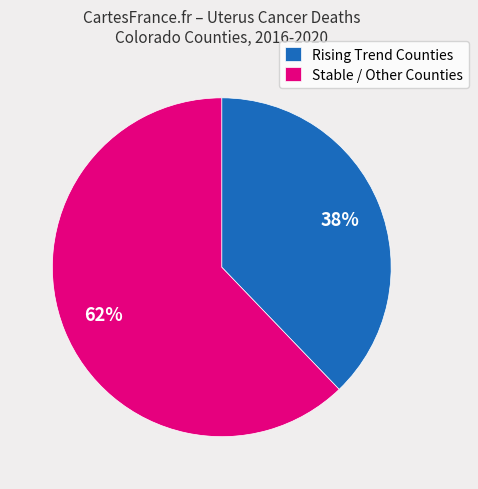

Is the sum of Stable / Other Counties and Rising Trend Counties greater than half?

Yes